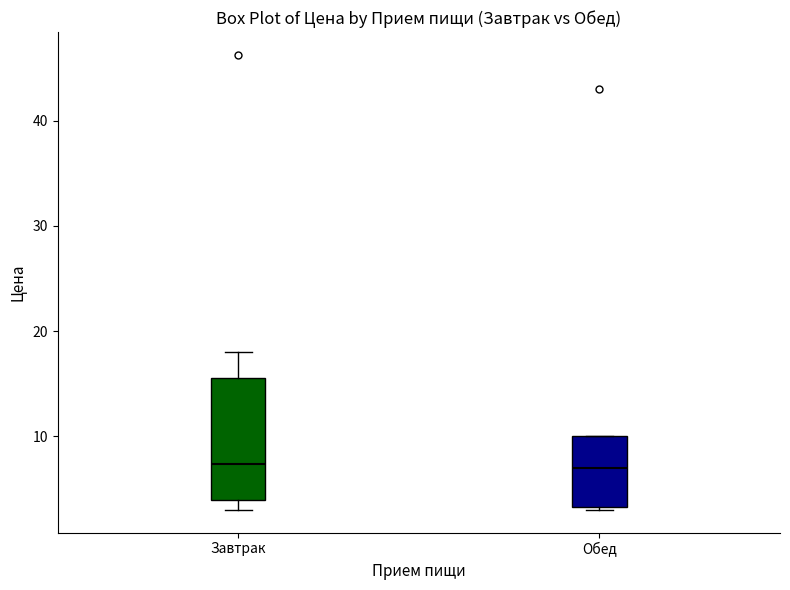

Comparing the boxes themselves (not the whiskers), which one is the tallest?

Завтрак